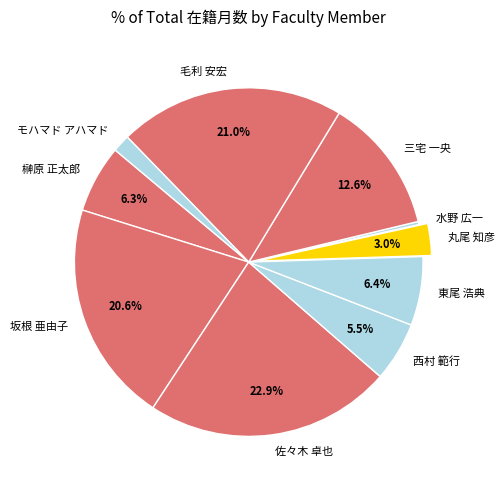

How many segments does this pie chart have?

10